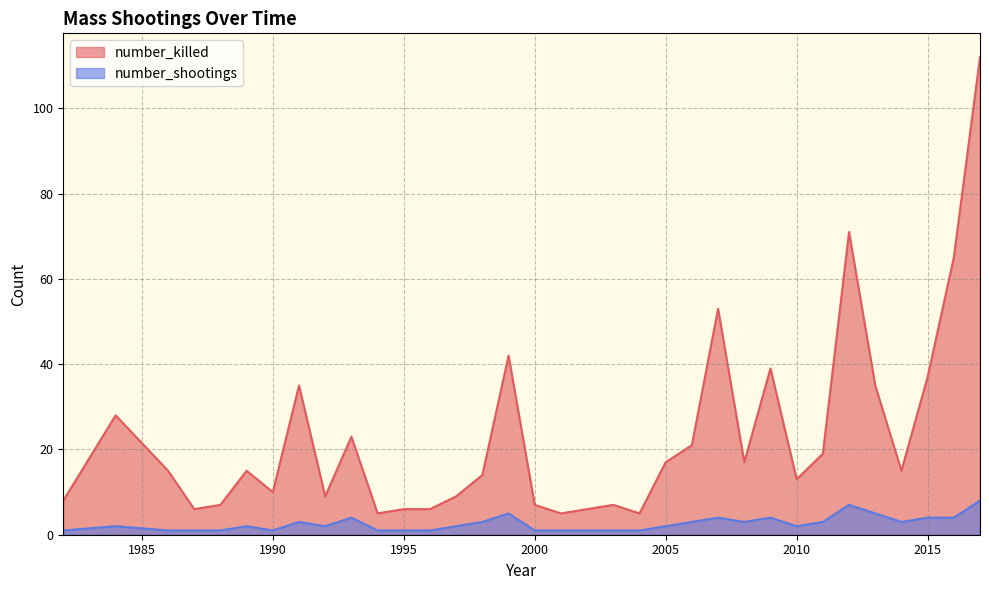

What is the value of the number_killed point at the 8th from the left?

35